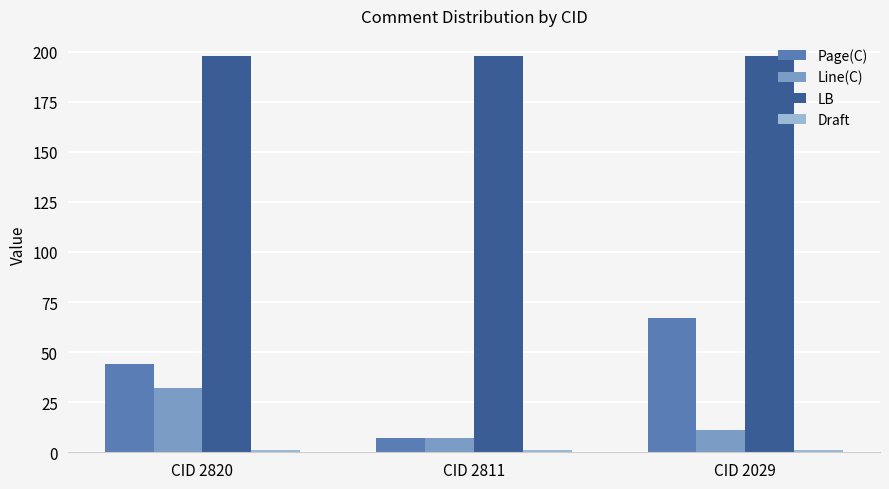

Between CID 2811 and CID 2029, which series saw the biggest shift?

Page(C)